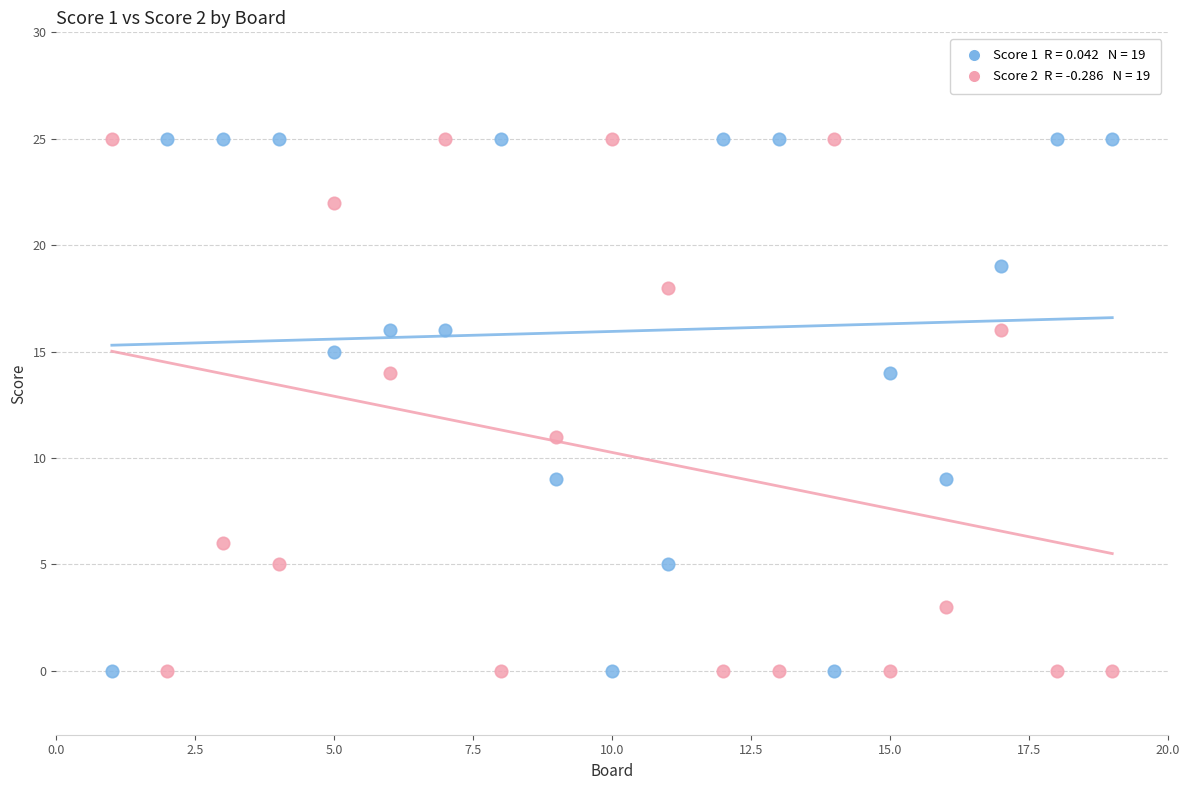

Across all data points, what is the range of X values (max minus min)?

18